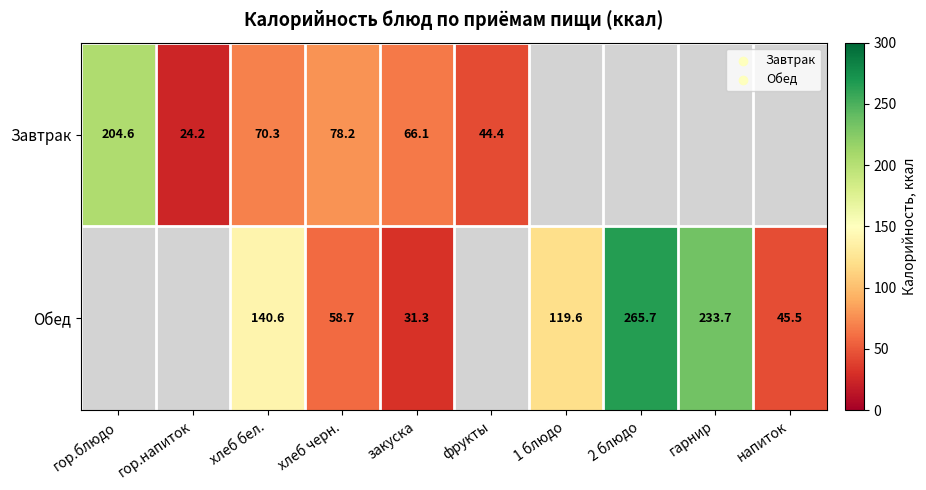

True or false: Обед has a value of 119.6 at 1 блюдо.

True